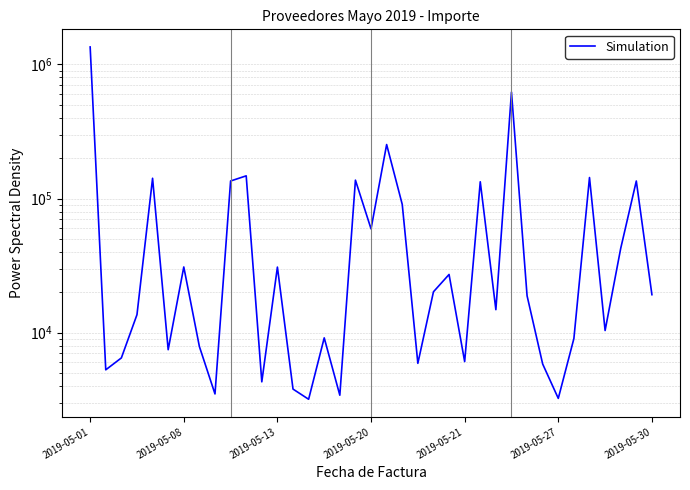

What is the difference between the maximum and second lowest values?

1346760